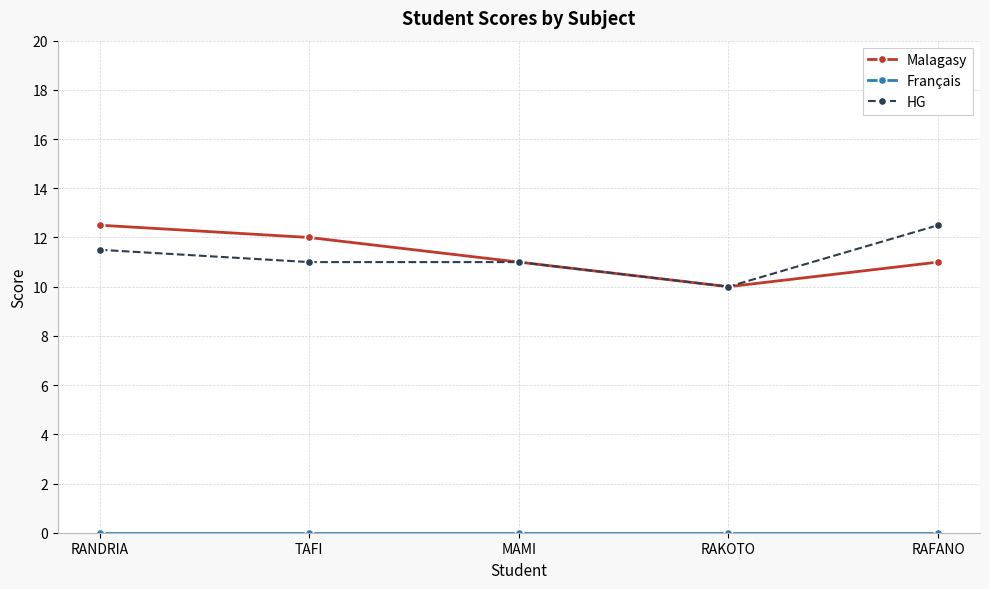

What is the difference between the highest and lowest values at MAMI?

11.0